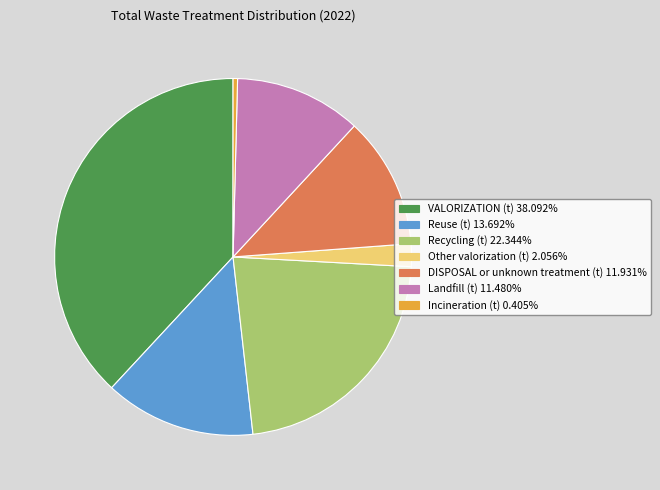

Which category has the biggest portion of the pie?

VALORIZATION (t)